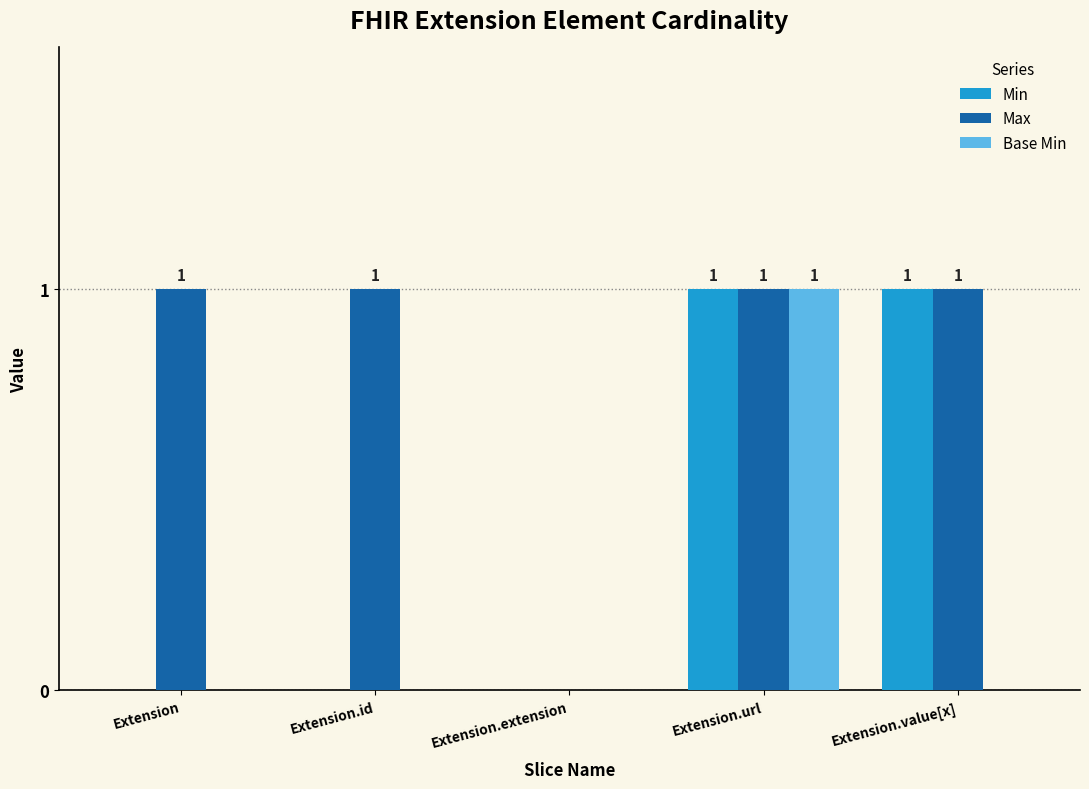

True or false: Min has a value of 1 at Extension.url.

True